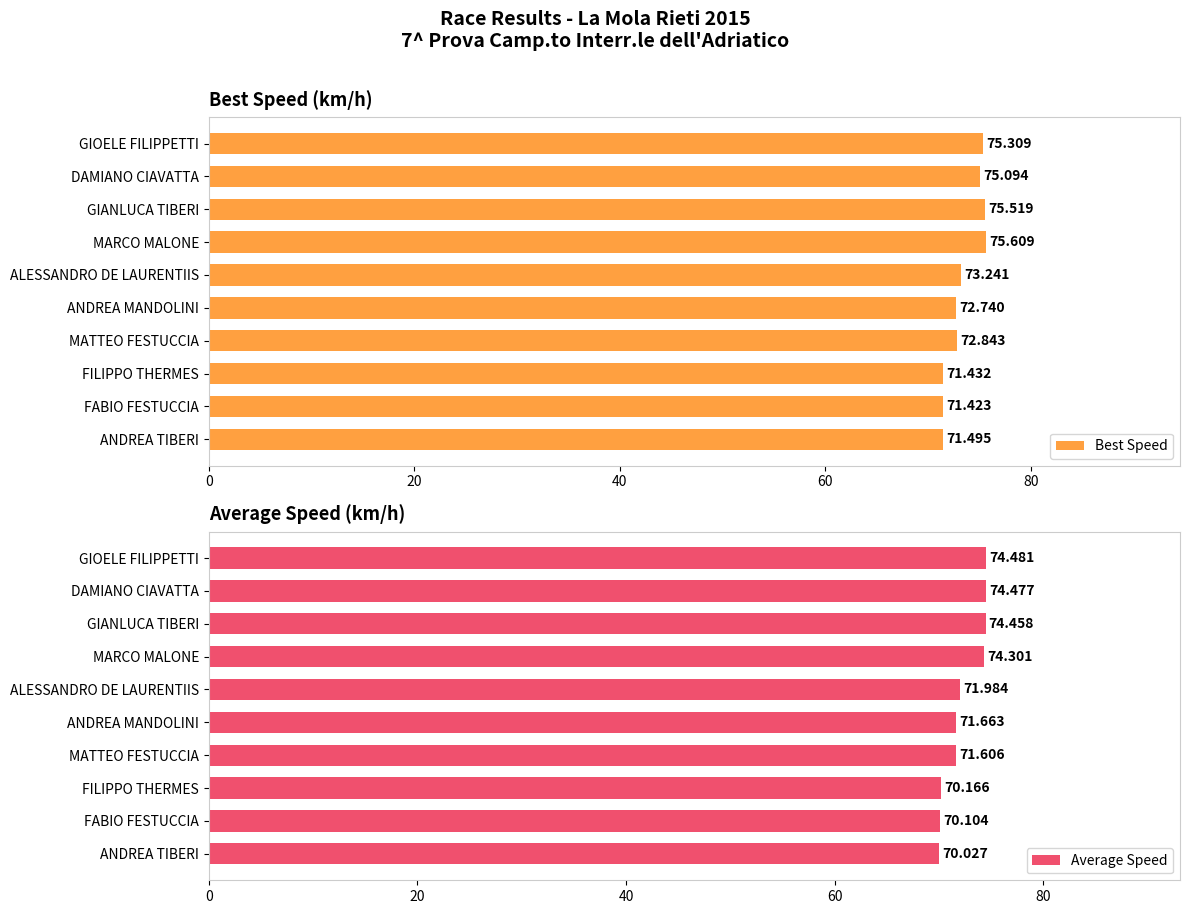

Rank the categories by Best Speed value from highest to lowest.

MARCO MALONE, GIANLUCA TIBERI, GIOELE FILIPPETTI, DAMIANO CIAVATTA, ALESSANDRO DE LAURENTIIS, MATTEO FESTUCCIA, ANDREA MANDOLINI, ANDREA TIBERI, FILIPPO THERMES, FABIO FESTUCCIA